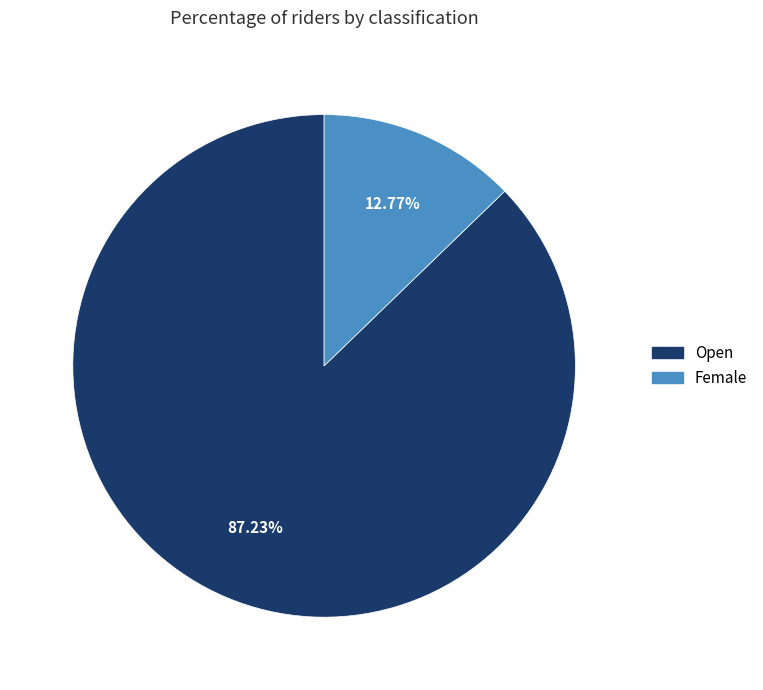

Is Female the majority of the pie?

No